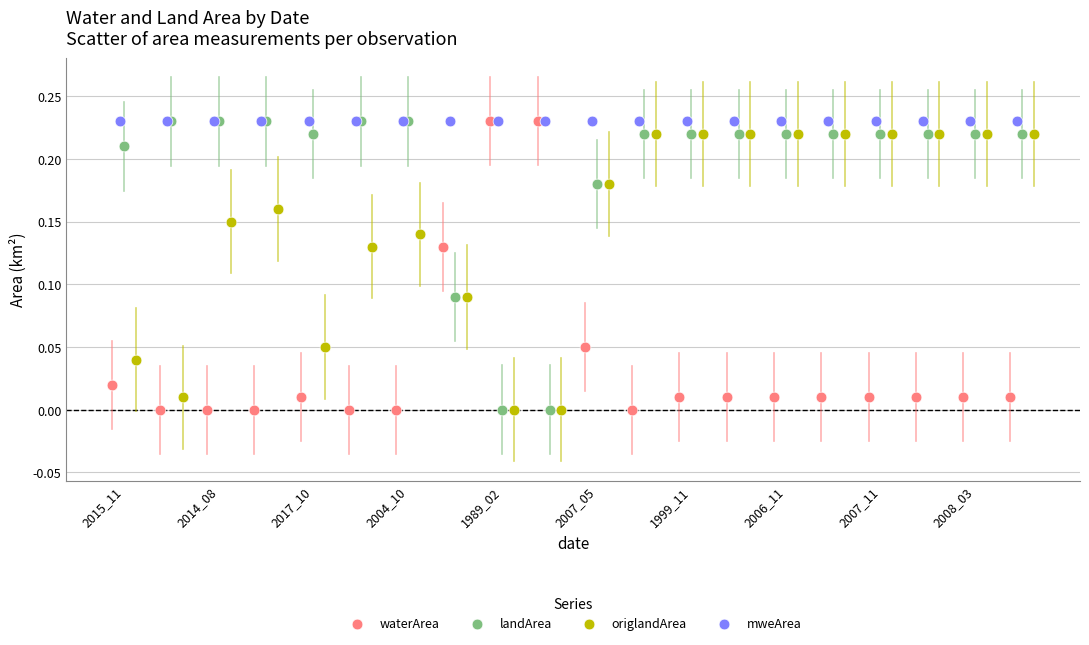

What are all the series names shown in the legend?

waterArea, landArea, origlandArea, mweArea